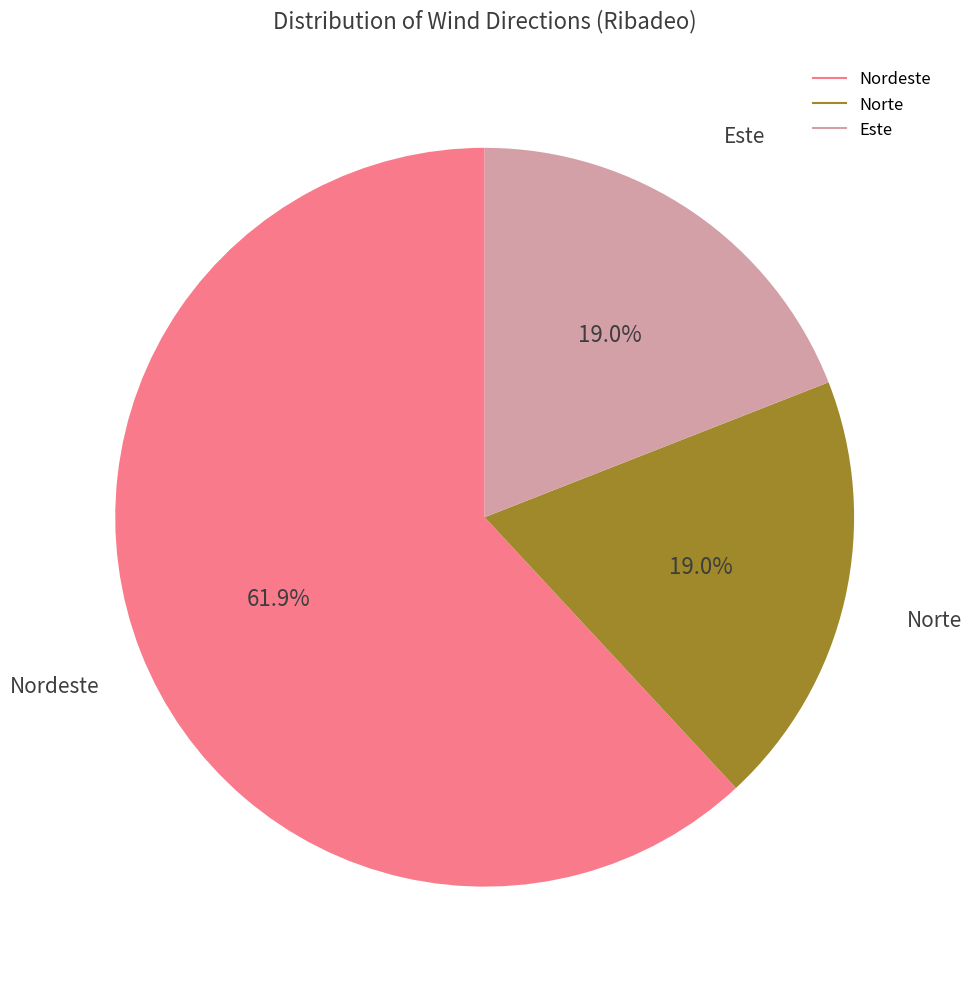

Is there any slice that represents more than half of the pie?

Yes